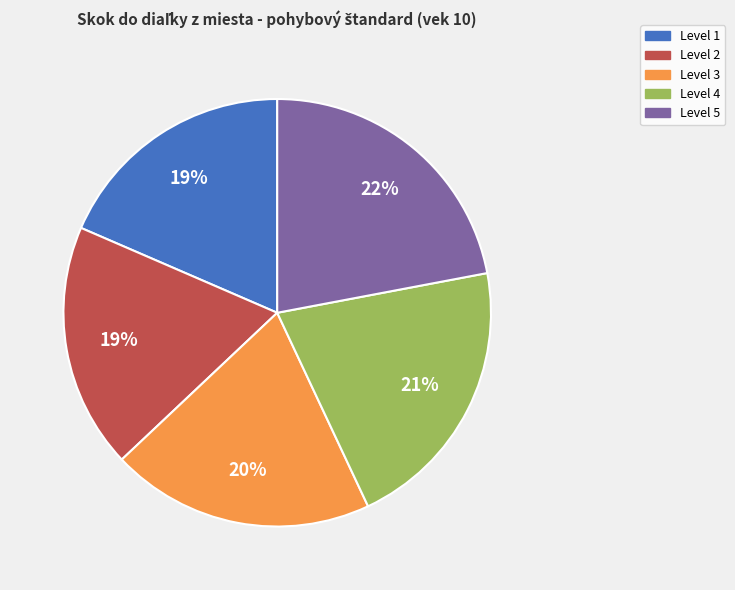

How many segments does this pie chart have?

5